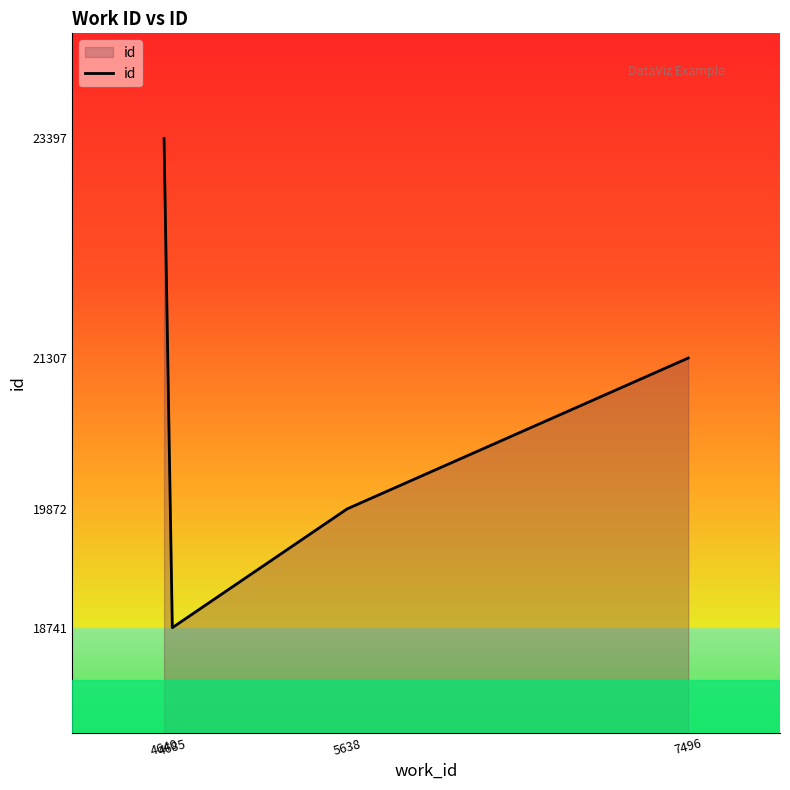

What is the smallest value displayed?

18741